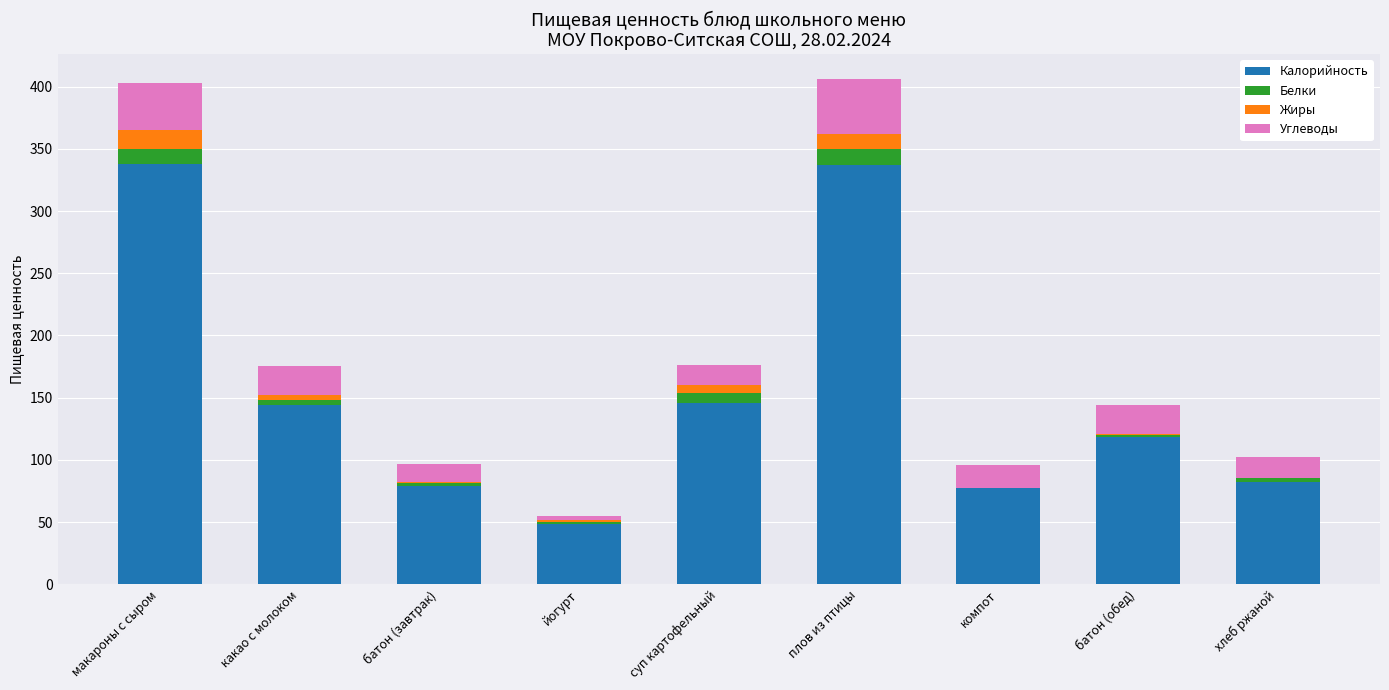

What is the total value across all series at суп картофельный?

176.0